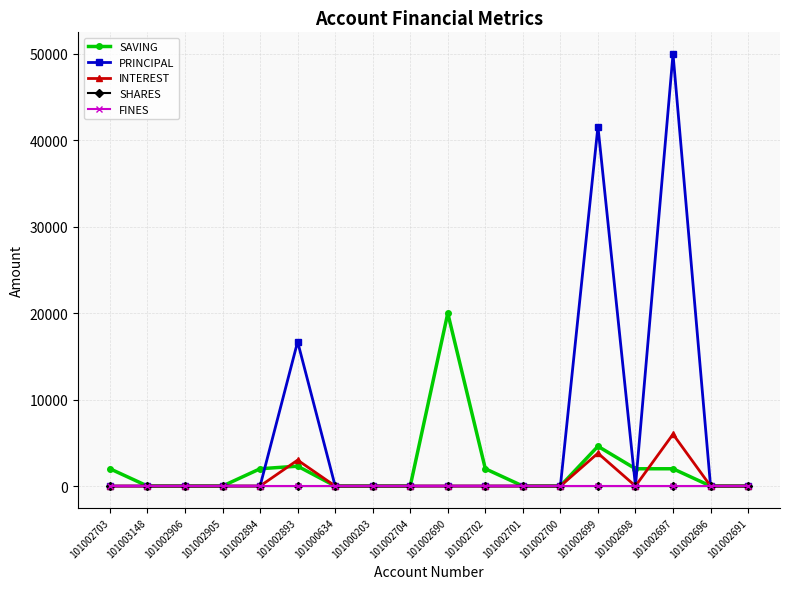

True or false: INTEREST has more than 0 interior local peaks.

True